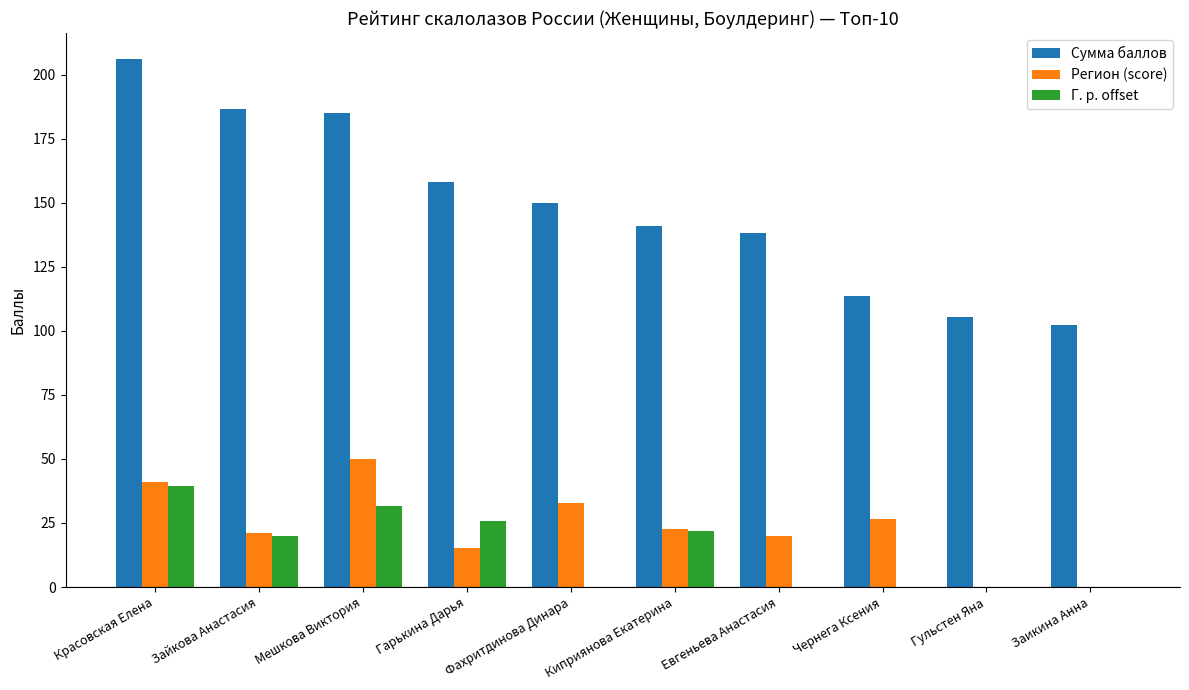

Which label corresponds to the largest value in the chart?

Красовская Елена